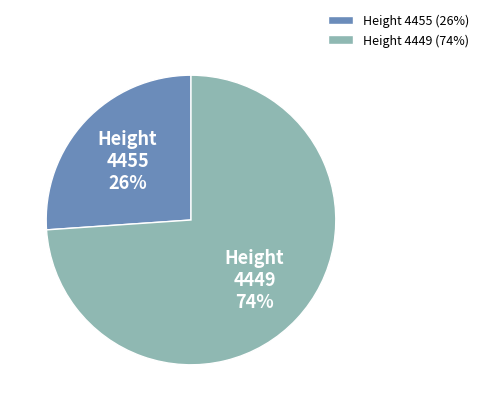

Combined, do Height 4449 and Height 4455 account for over 50%?

Yes